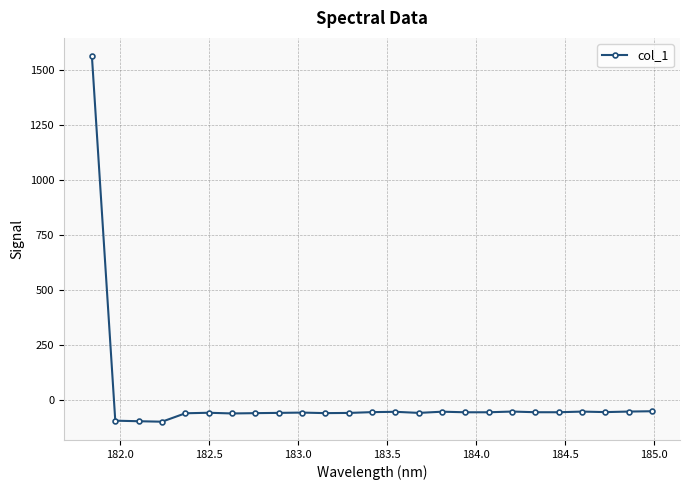

What is the minimum value shown in the chart?

-98.4